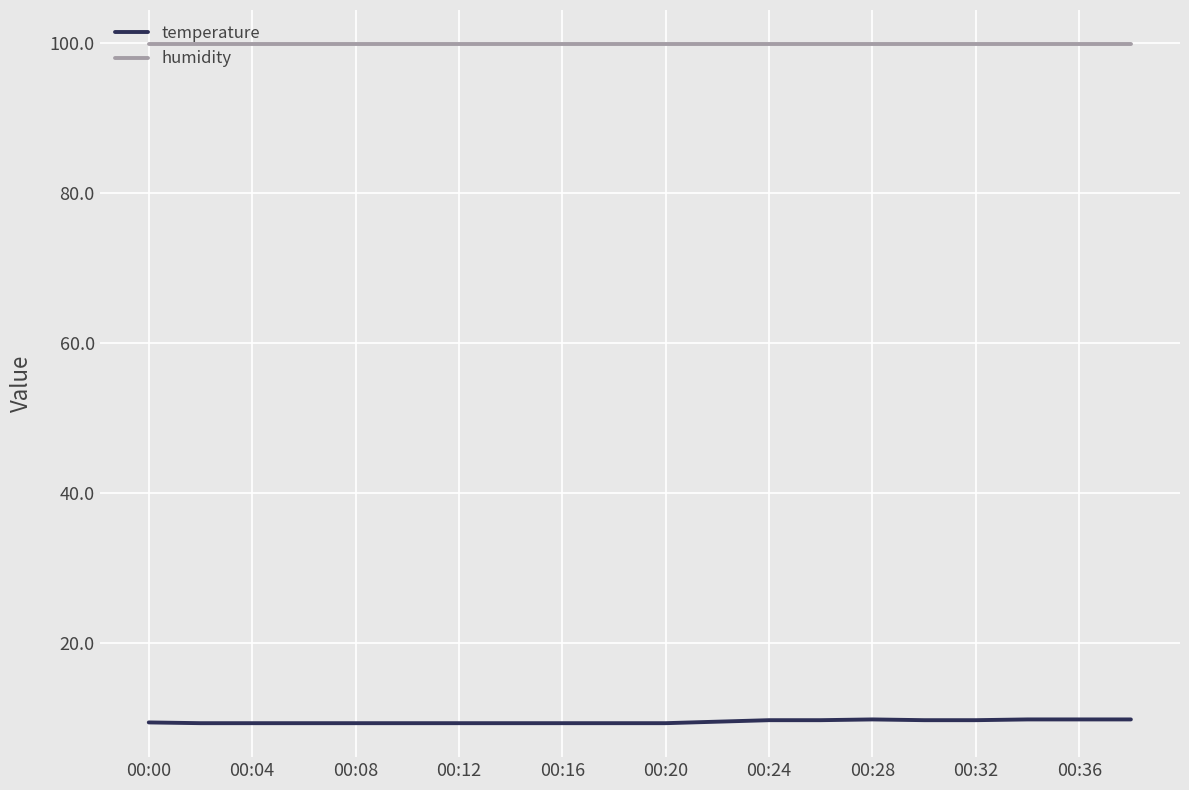

What is the smallest value displayed?

9.3